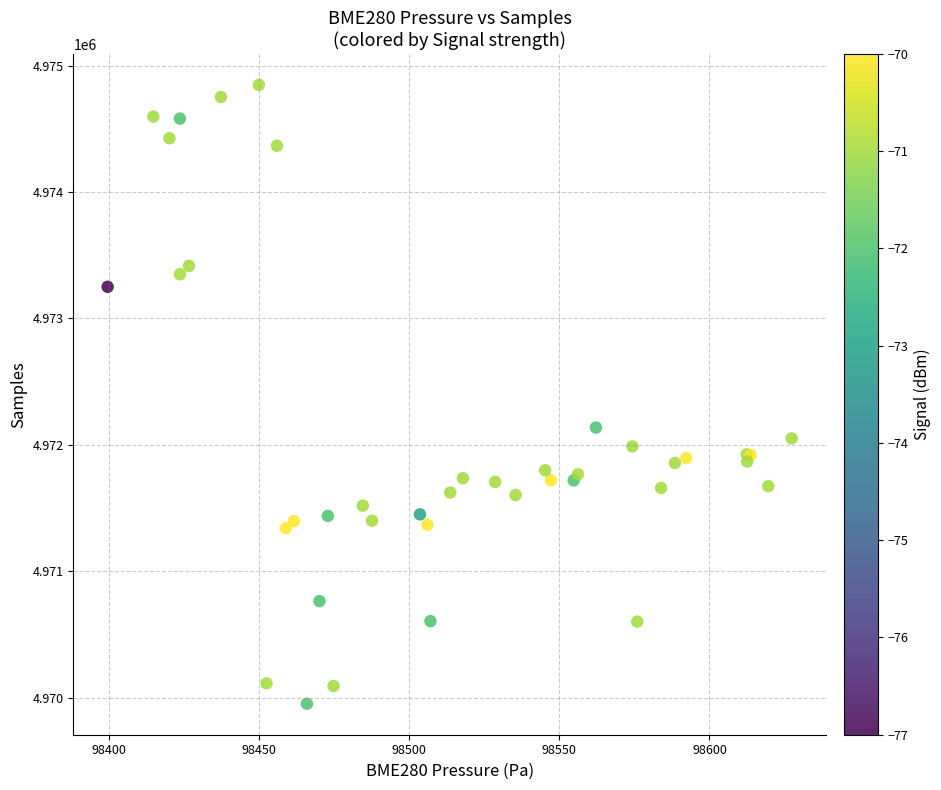

What Y value in the scatter plot is closest to 4972399?

4972137